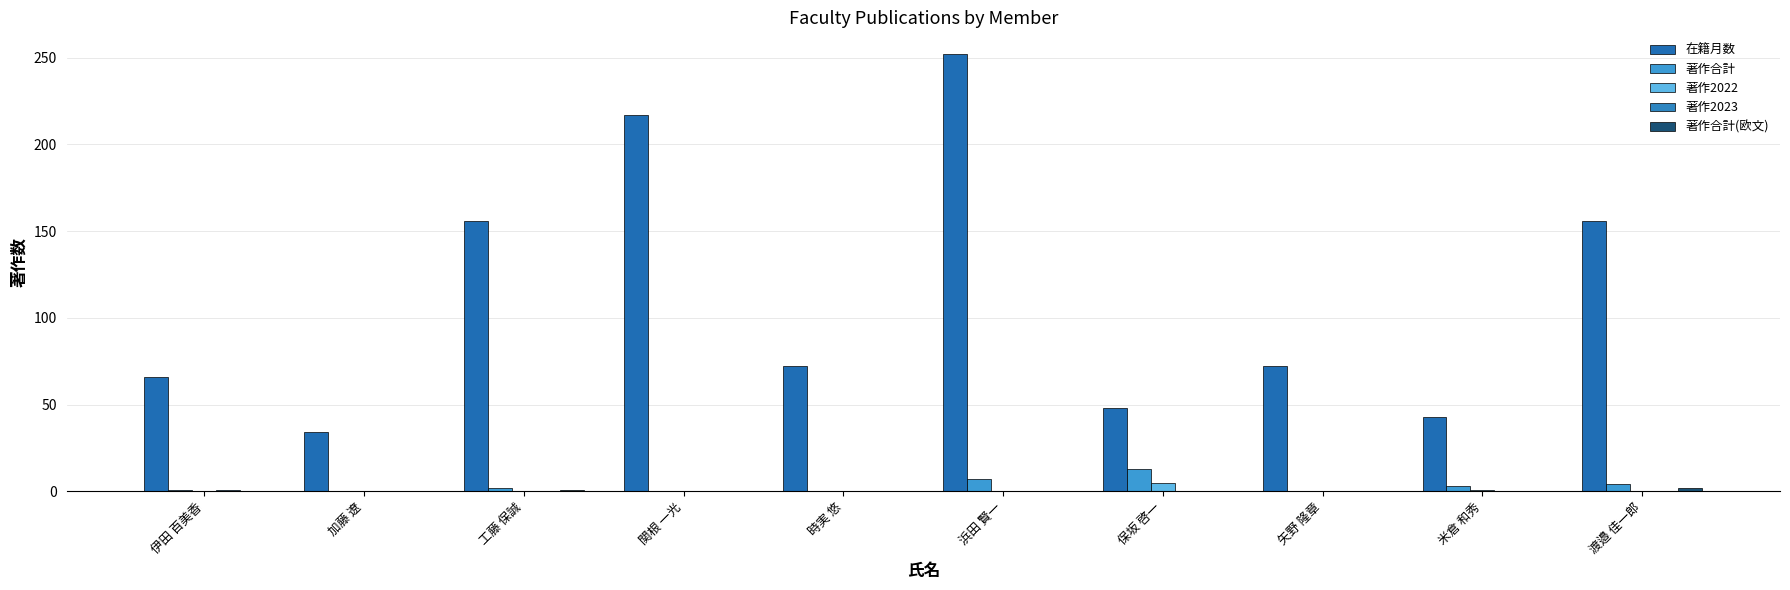

How many groups of bars are there?

10